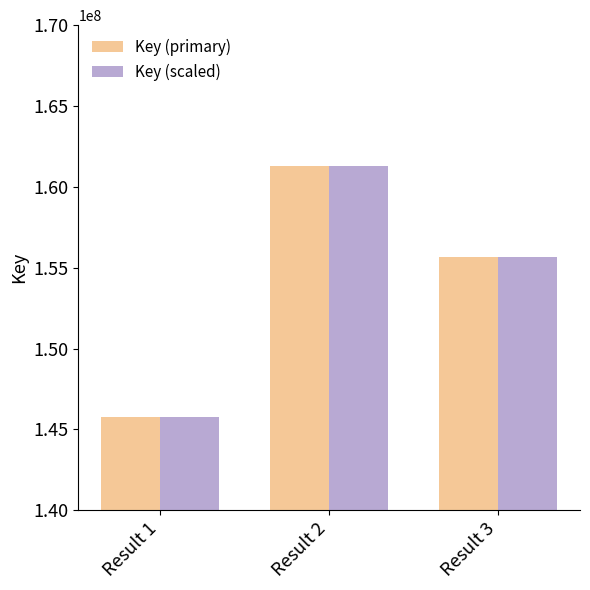

At which category is the sum across all series the highest?

Result 2